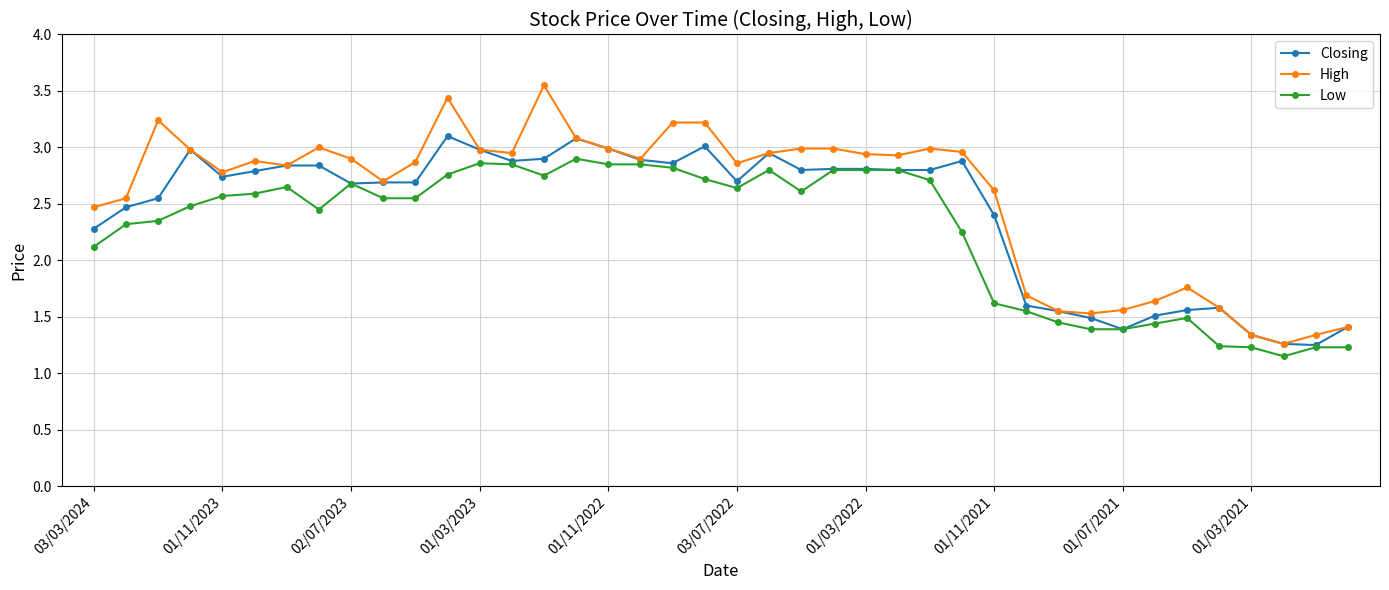

Rank the series by their maximum value, from lowest to highest.

Low, Closing, High